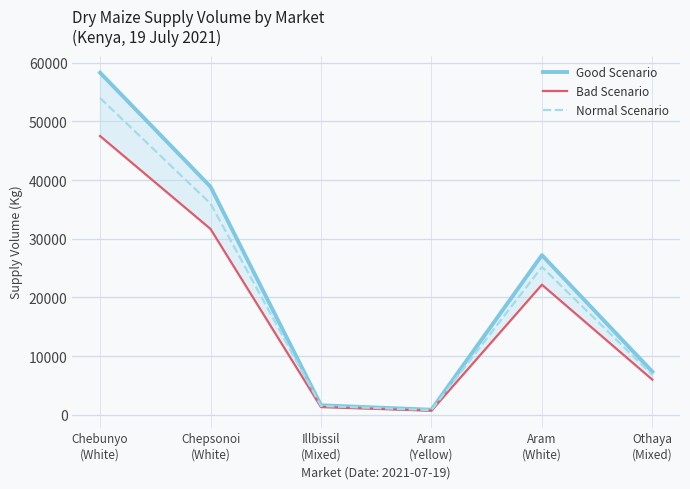

At which category is the sum across all series the highest?

Chebunyo
(White)